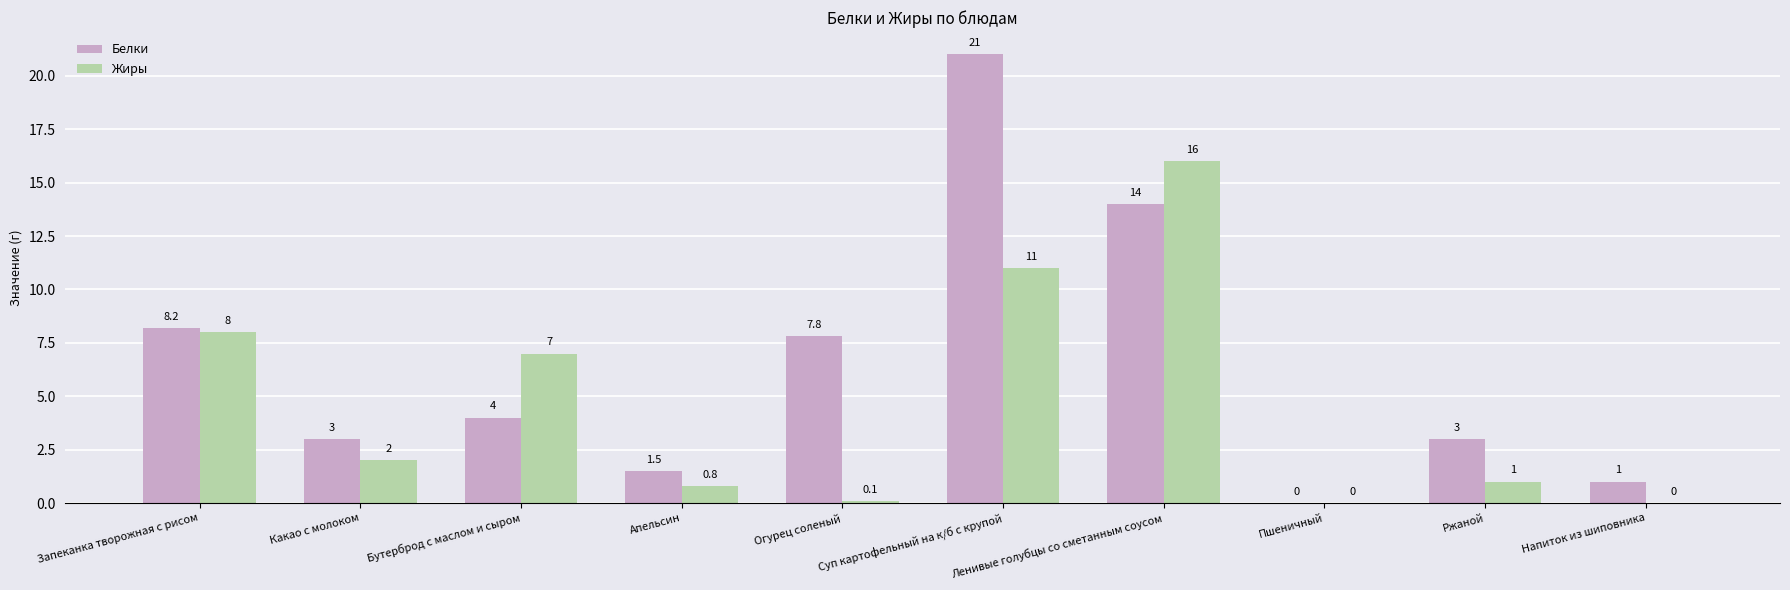

The Жиры series shows -10.9 at Напиток из шиповника. True or false?

False